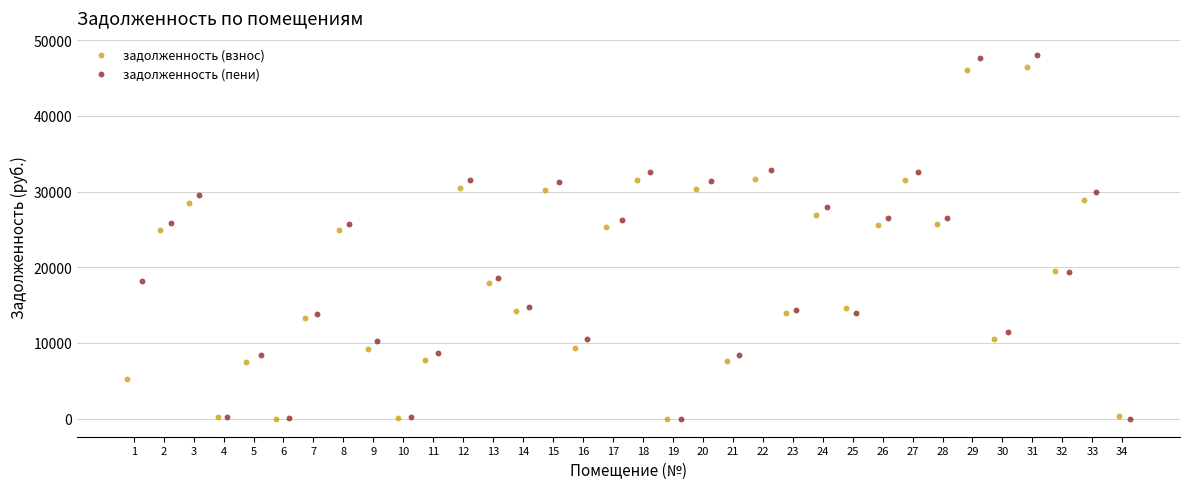

What are all the series names shown in the legend?

задолженность (взнос), задолженность (пени)